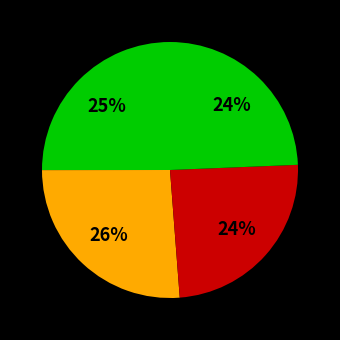

How many segments does this pie chart have?

4